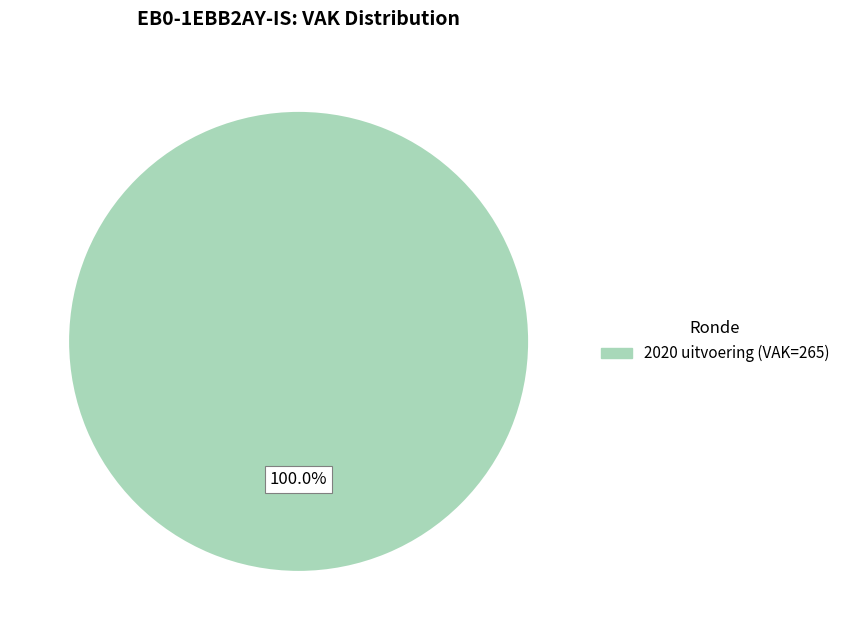

Is there any slice that represents more than half of the pie?

Yes